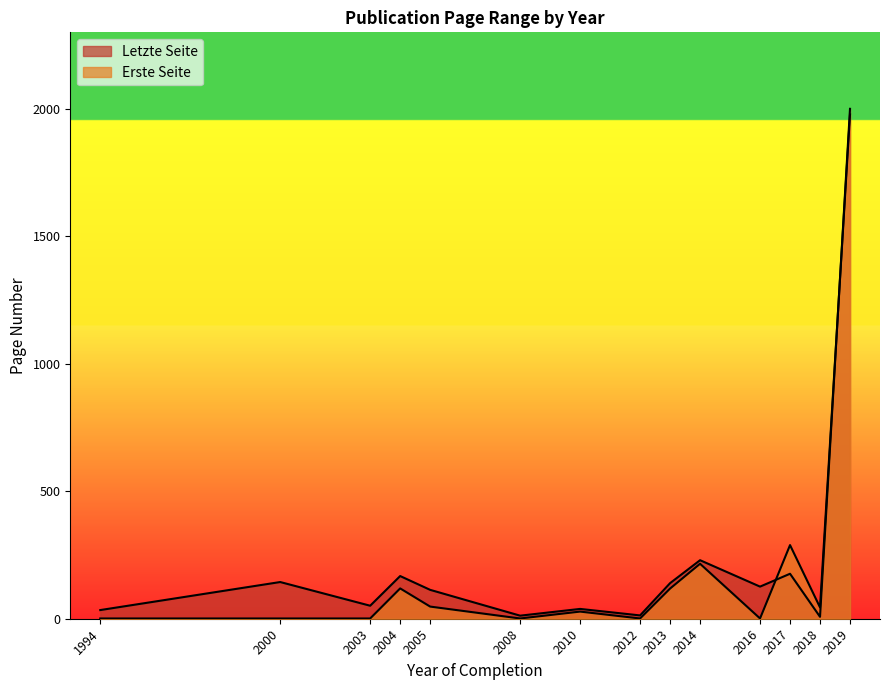

True or false: Erste Seite has more than 2 points higher than both neighbors.

True